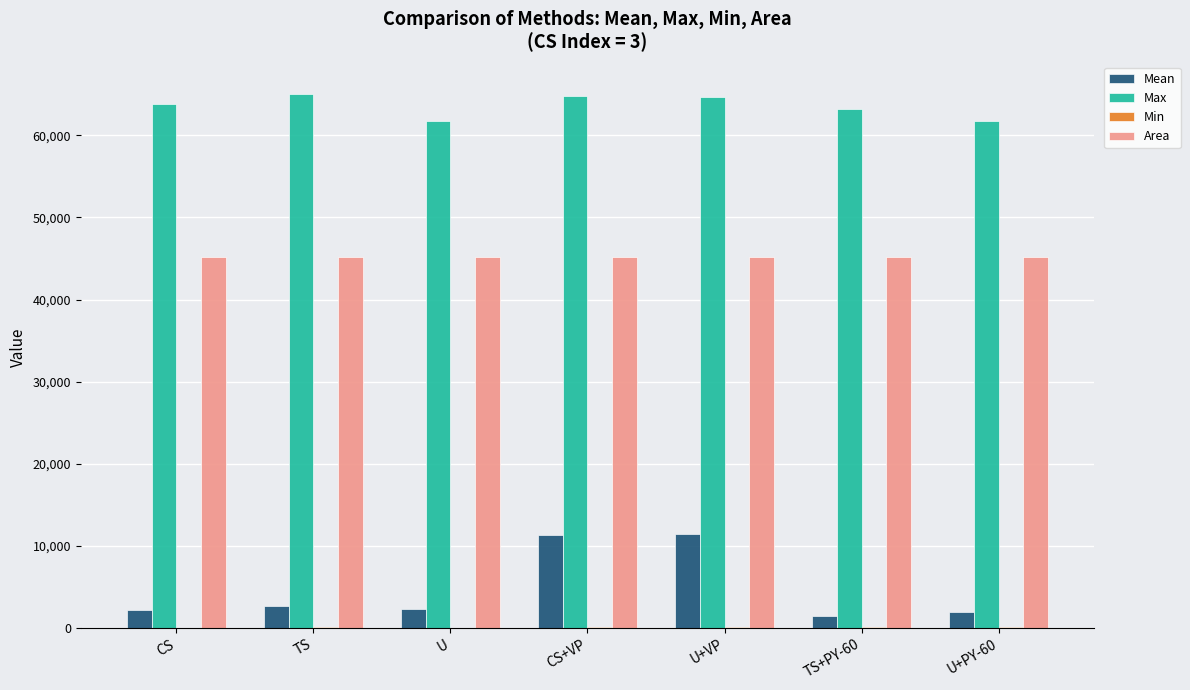

Which series has the widest spread of values?

Mean